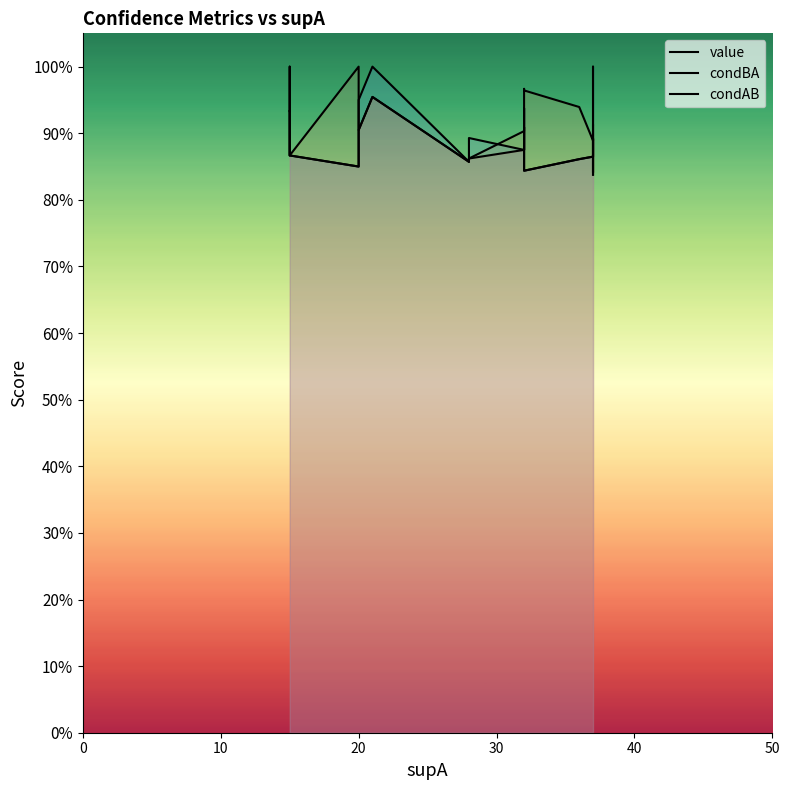

How many interior local peaks does the value series have?

3